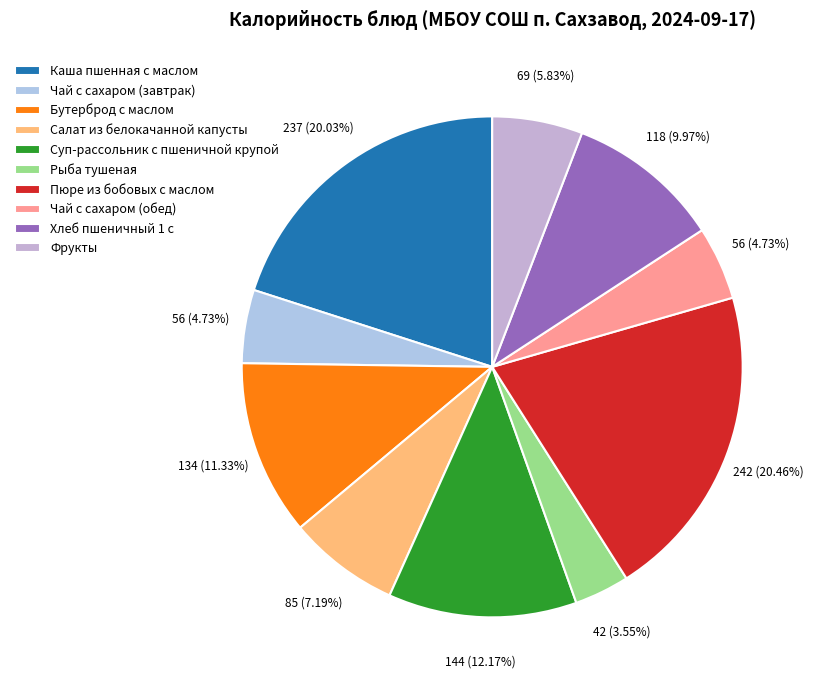

Which slice is the largest?

Пюре из бобовых с маслом